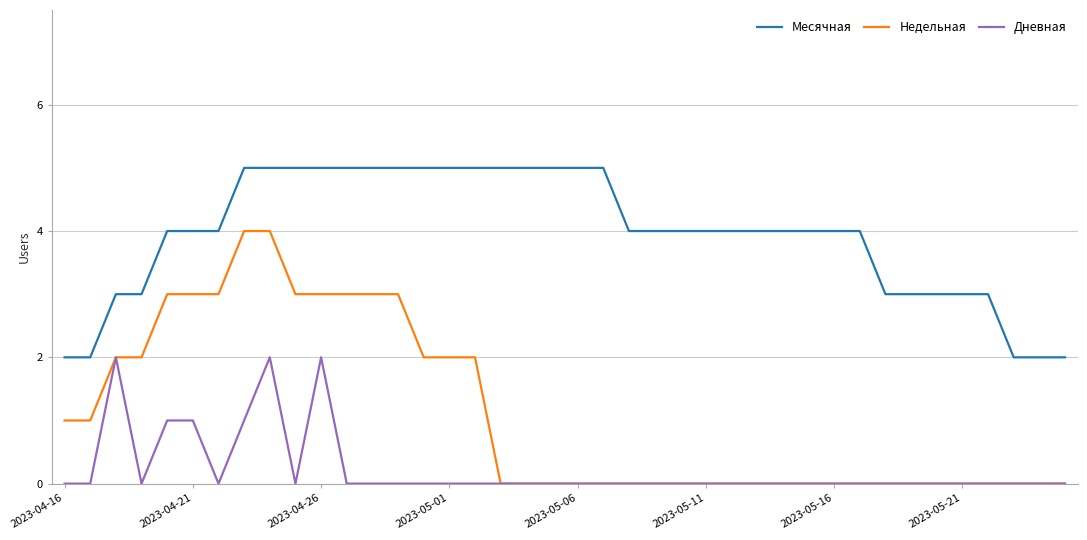

Which series has the largest total across all categories?

Месячная